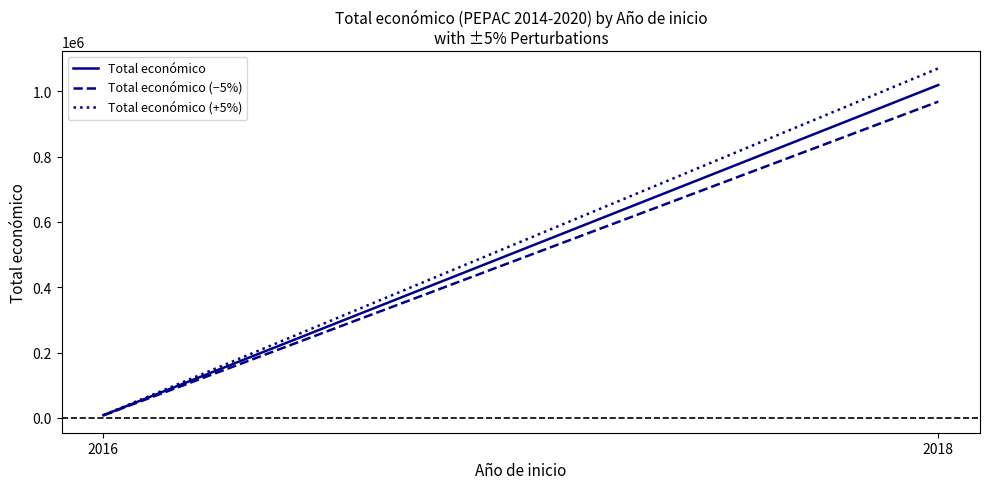

Between 2018 and 2016, which is larger?

2018